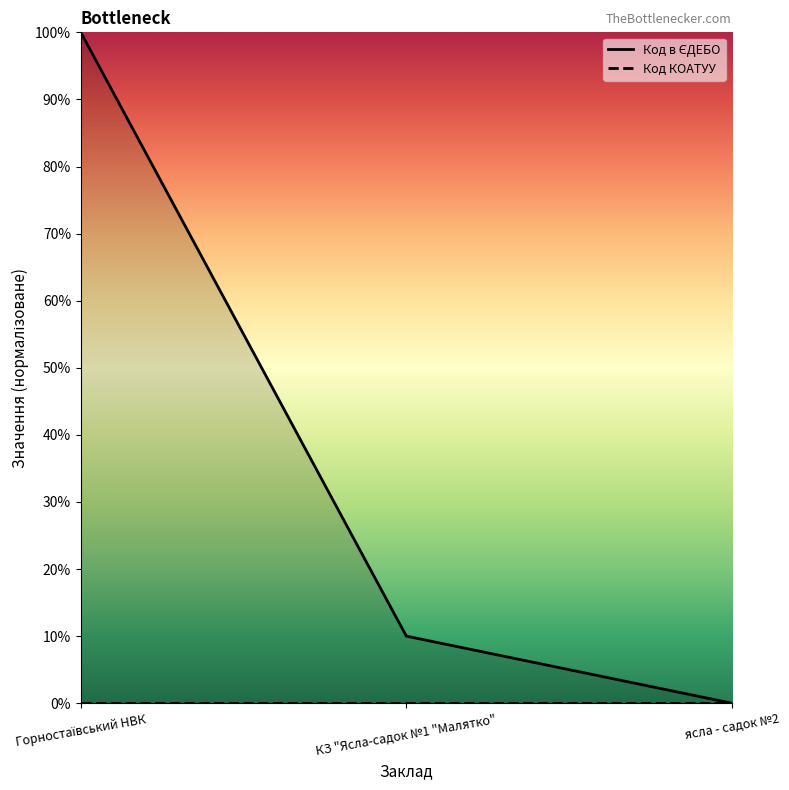

Count the number of categories in the chart.

3